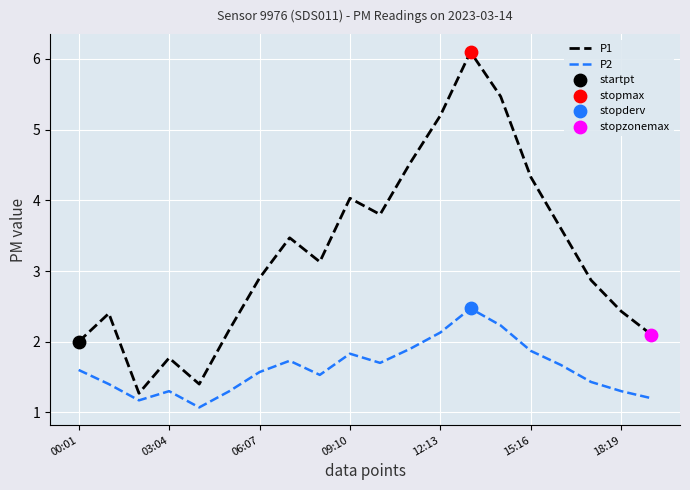

Which series has the widest spread of values?

P1